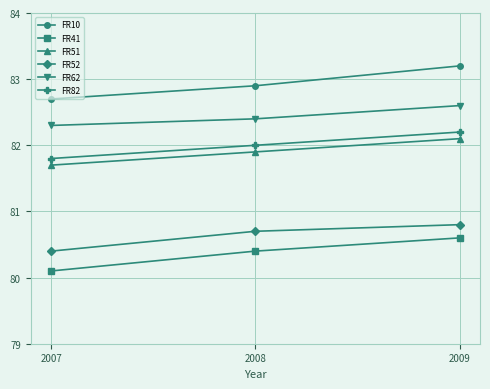

Count the FR51 values in the range 81 to 82.

2